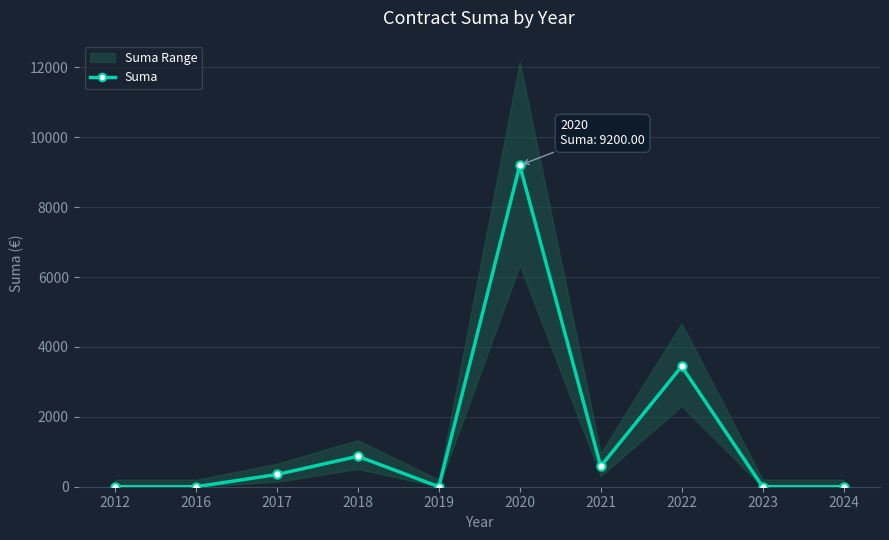

Reading right to left, what are all the values shown in this chart?

2024=0.0	2023=0.0	2022=3443.9	2021=583.2	2020=9200.0	2019=0.0	2018=871.2	2017=350.0	2016=0.0	2012=0.0